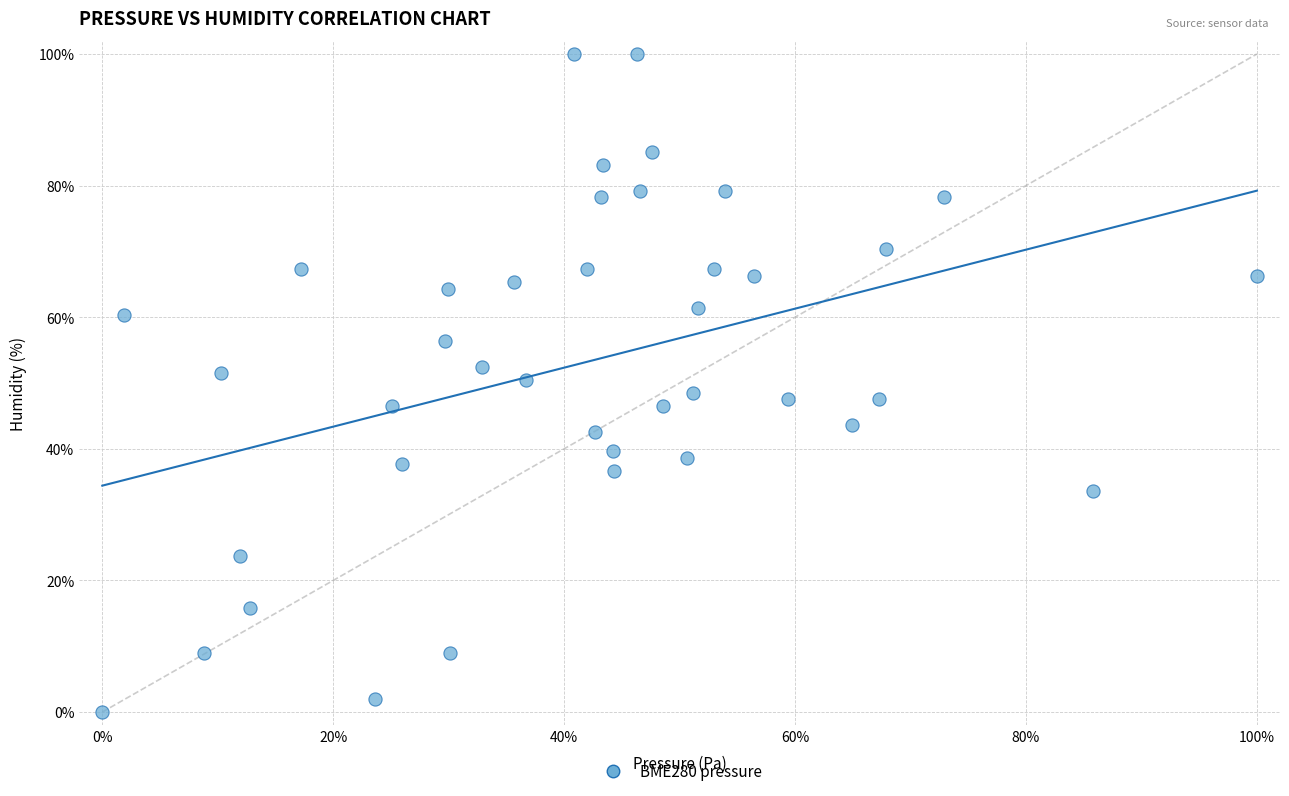

What is the range of X values (max minus min)?

100.0